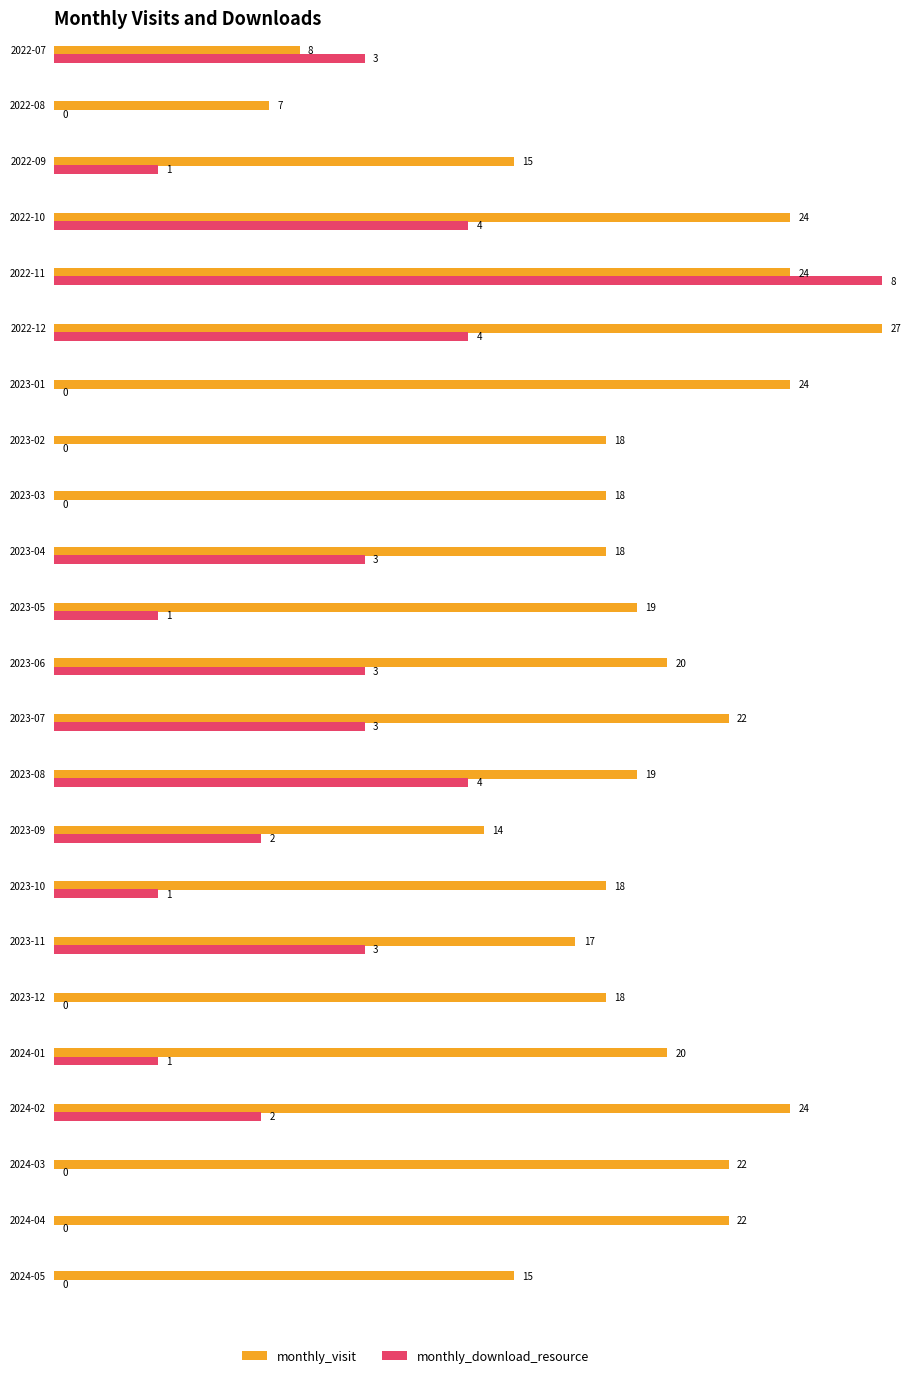

At which label does monthly_download_resource reach its minimum?

2022-08